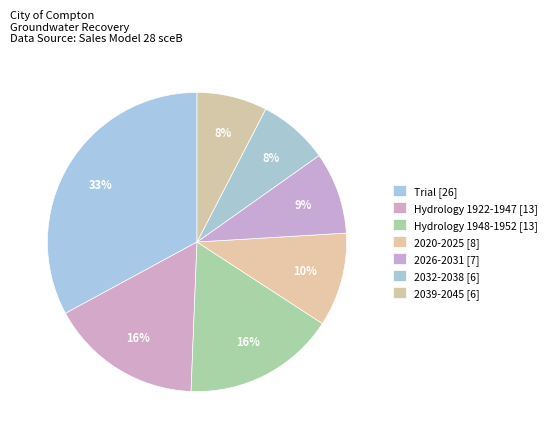

Does 2026-2031 [7] represent more than half of the total?

No